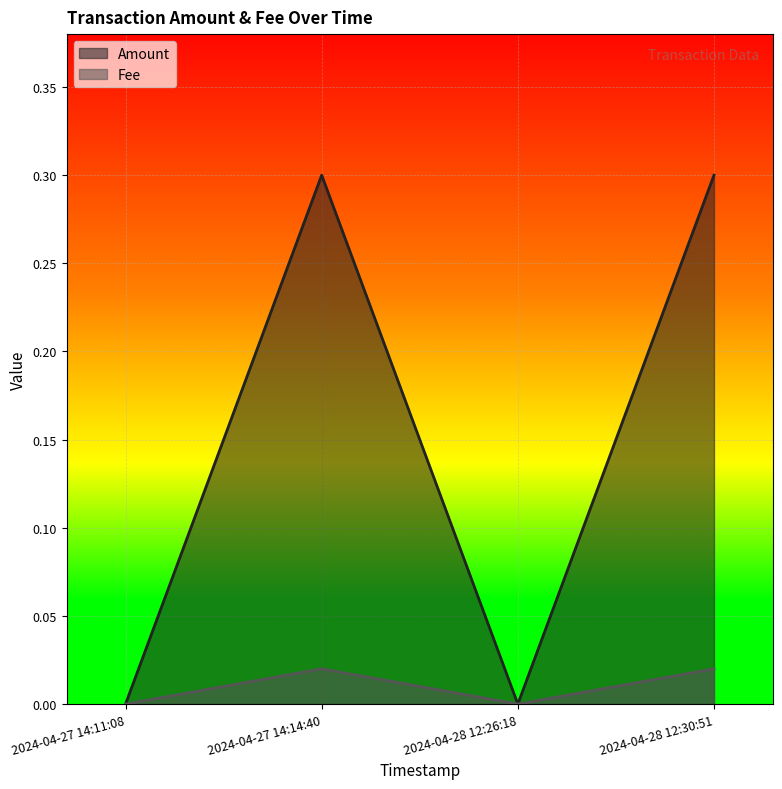

True or false: Fee and Amount cross at least once.

False